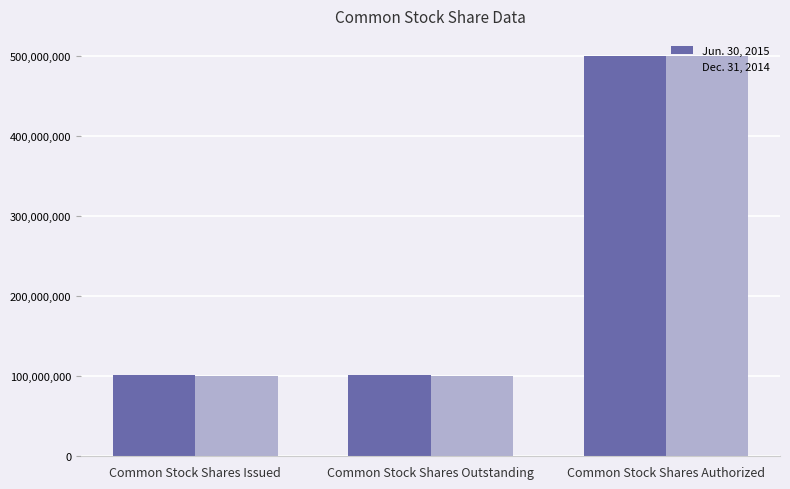

Reading left to right, list all the values displayed in this chart.

Jun. 30, 2015: 100891055	100891055	500000000
Dec. 31, 2014: 100288942	100288942	500000000